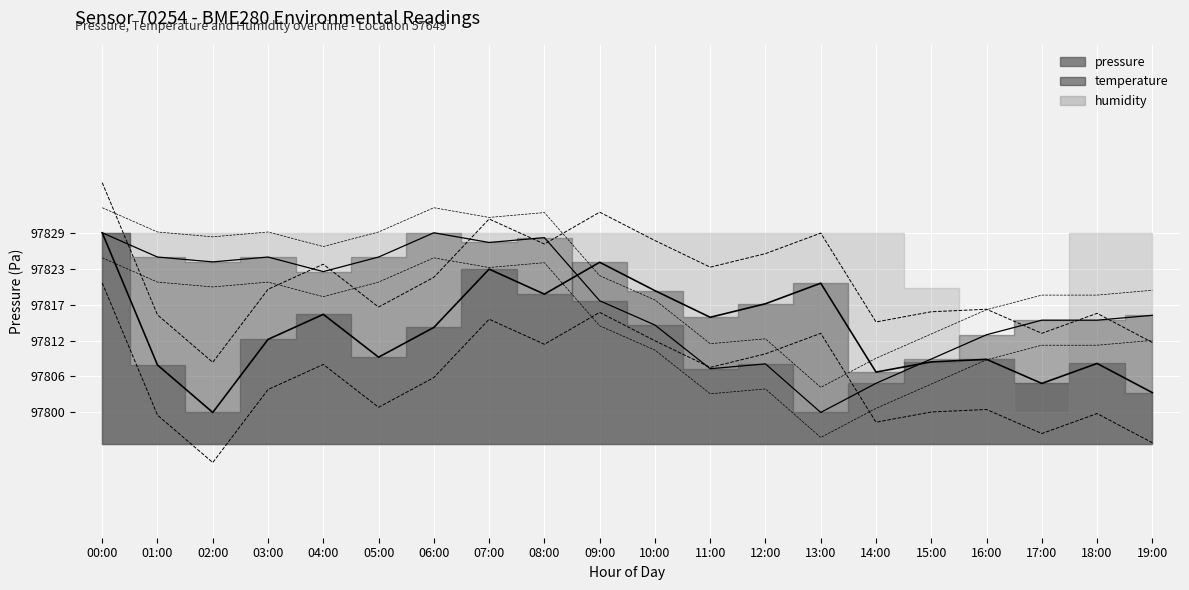

What is the spread (max minus min) of values at 14:00?

1.8